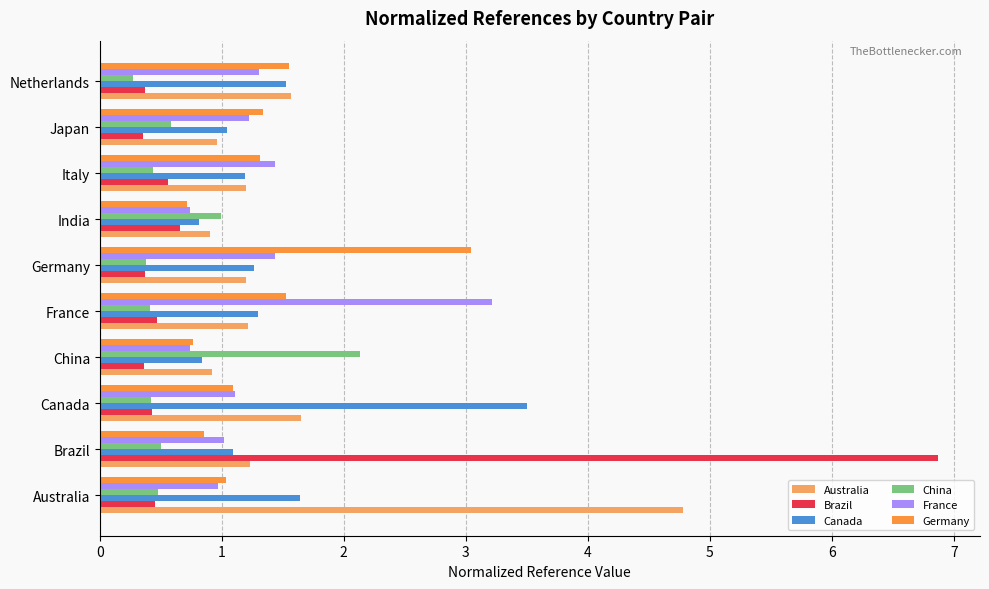

What is the smallest value displayed?

0.3